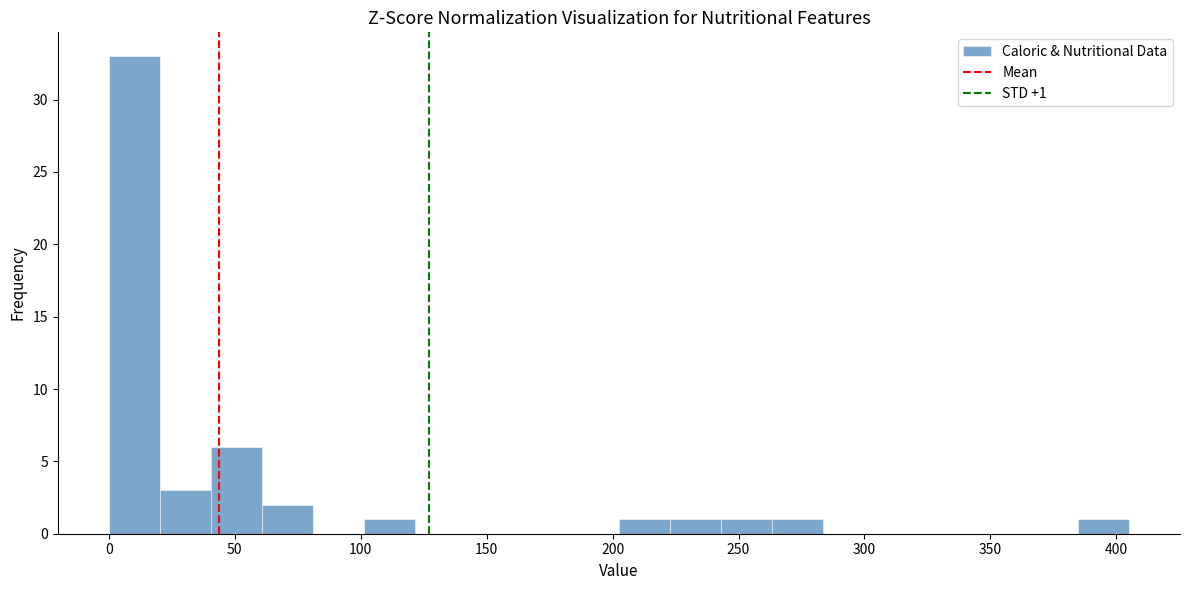

Which range on the x-axis has the tallest bar?

0 to 20